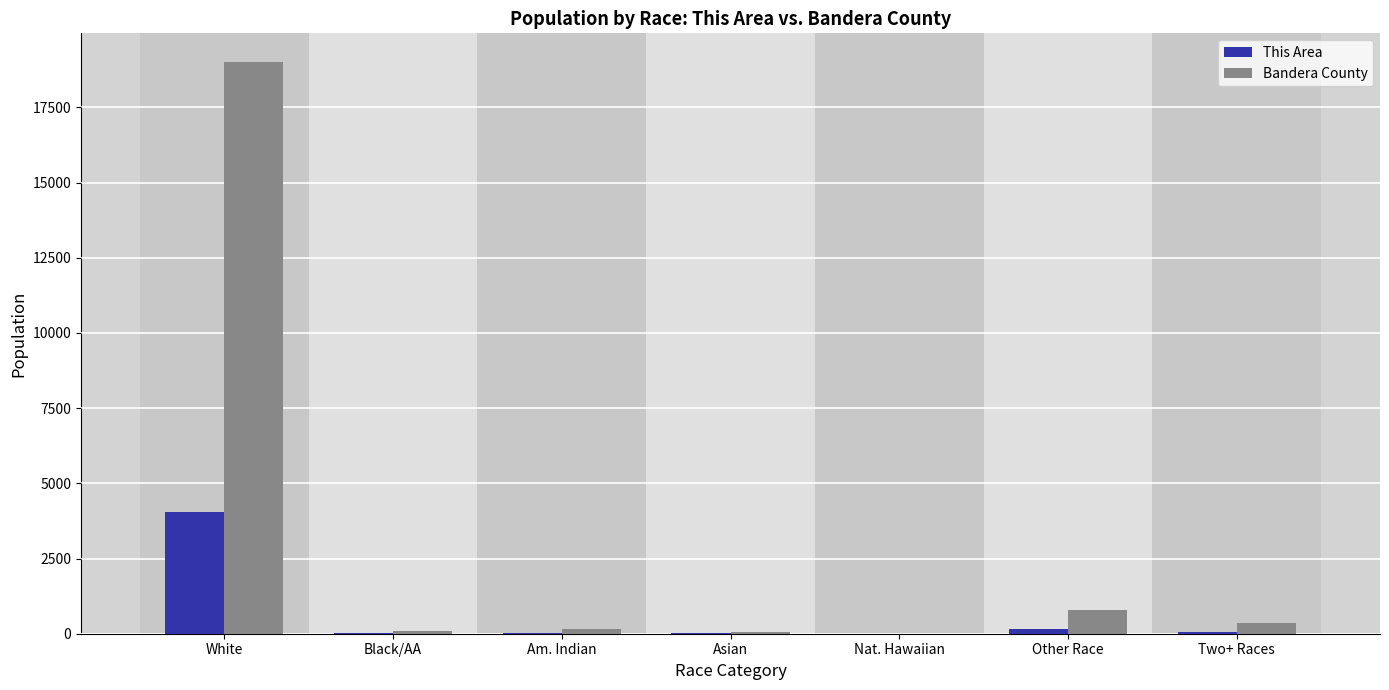

True or false: Bandera County has a value of 32896 at White.

False